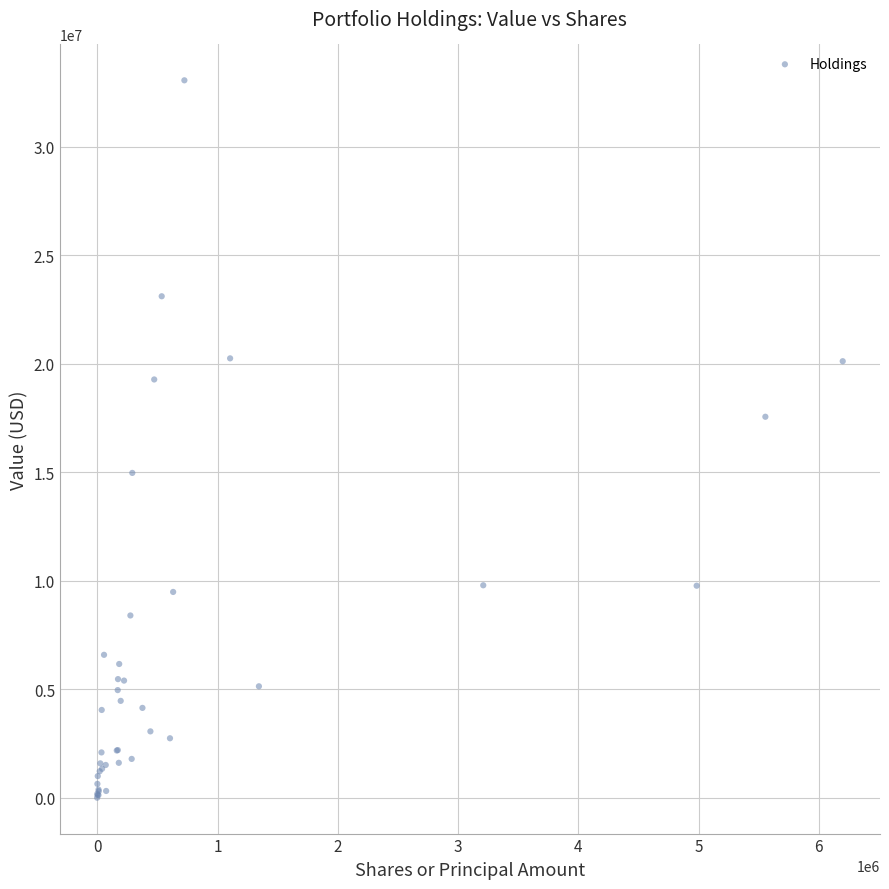

What Y value in the scatter plot is closest to 16529000?

17555000